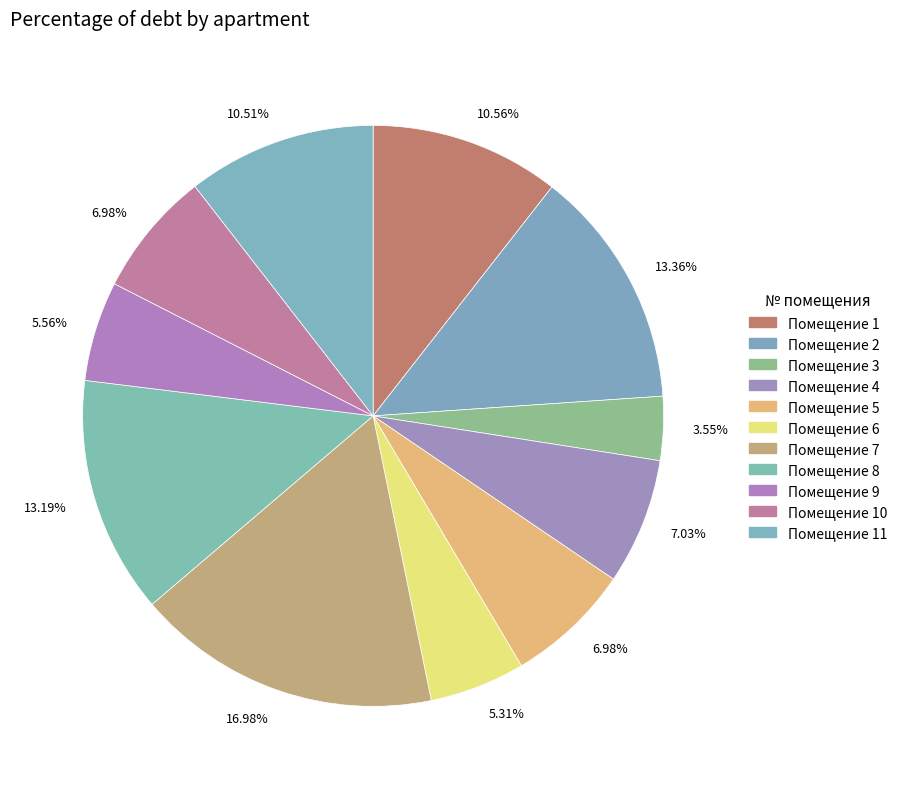

Is there any slice that represents more than half of the pie?

No